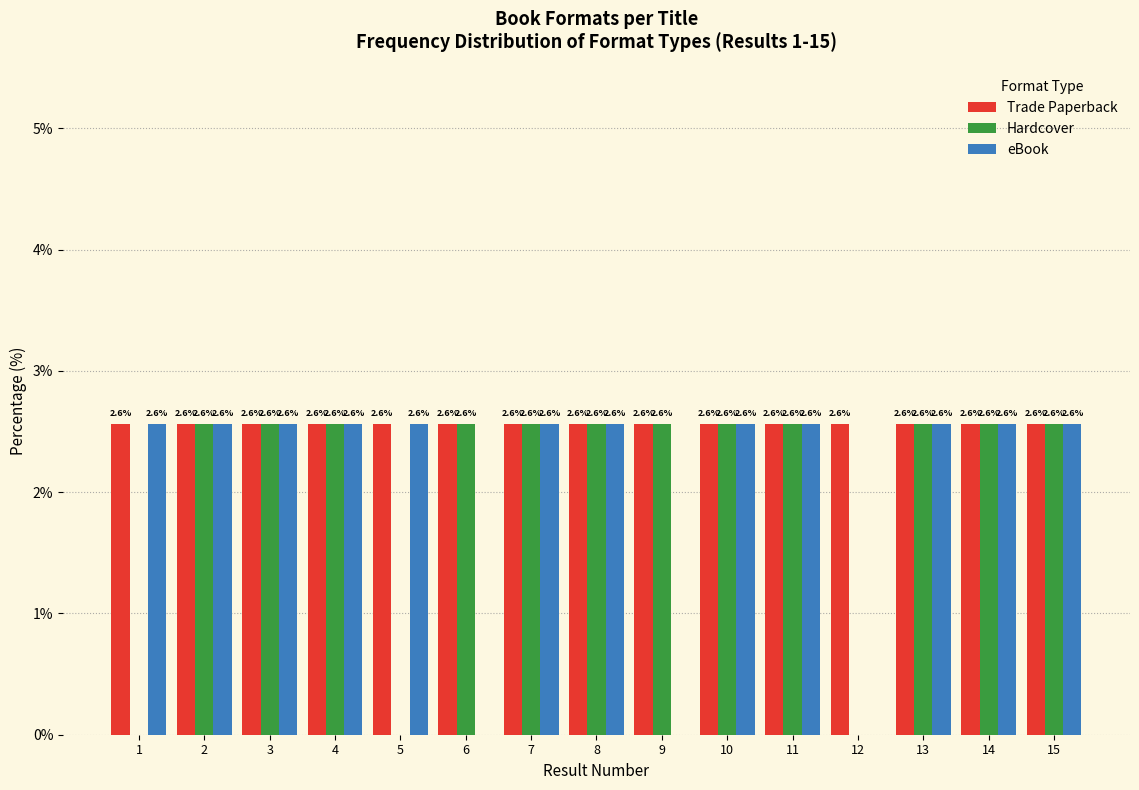

Reading left to right, extract all data points from this chart.

Trade Paperback: 1=2.6	2=2.6	3=2.6	4=2.6	5=2.6	6=2.6	7=2.6	8=2.6	9=2.6	10=2.6	11=2.6	12=2.6	13=2.6	14=2.6	15=2.6
Hardcover: 1=0.0	2=2.6	3=2.6	4=2.6	5=0.0	6=2.6	7=2.6	8=2.6	9=2.6	10=2.6	11=2.6	12=0.0	13=2.6	14=2.6	15=2.6
eBook: 1=2.6	2=2.6	3=2.6	4=2.6	5=2.6	6=0.0	7=2.6	8=2.6	9=0.0	10=2.6	11=2.6	12=0.0	13=2.6	14=2.6	15=2.6